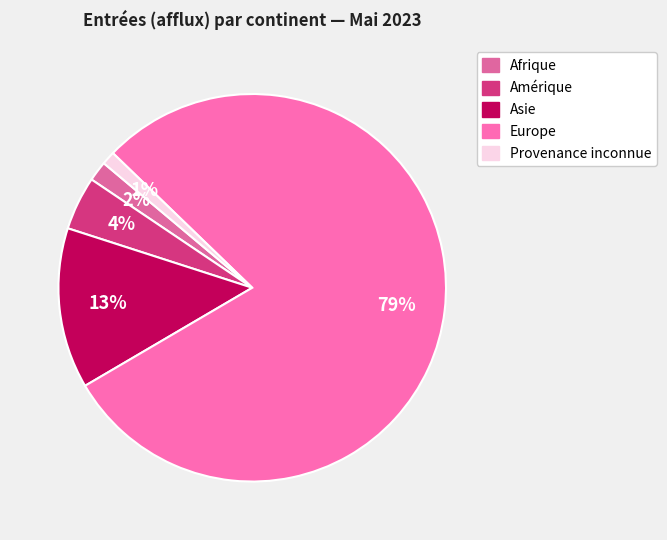

What is the majority slice?

Europe